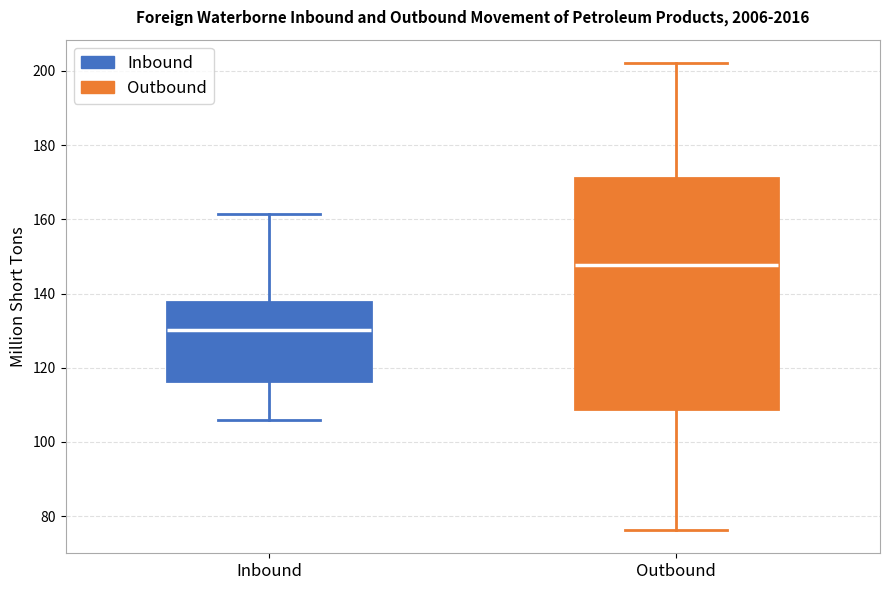

Reading left to right, read every box against the y-axis: the position of its median line, the range the box covers, and the ends of its whiskers. The values are not printed on the chart, so give them approximately, as read against the axis.

Inbound: median 130, box 116 to 138, whiskers 106 to 162
Outbound: median 148, box 110 to 172, whiskers 76 to 202